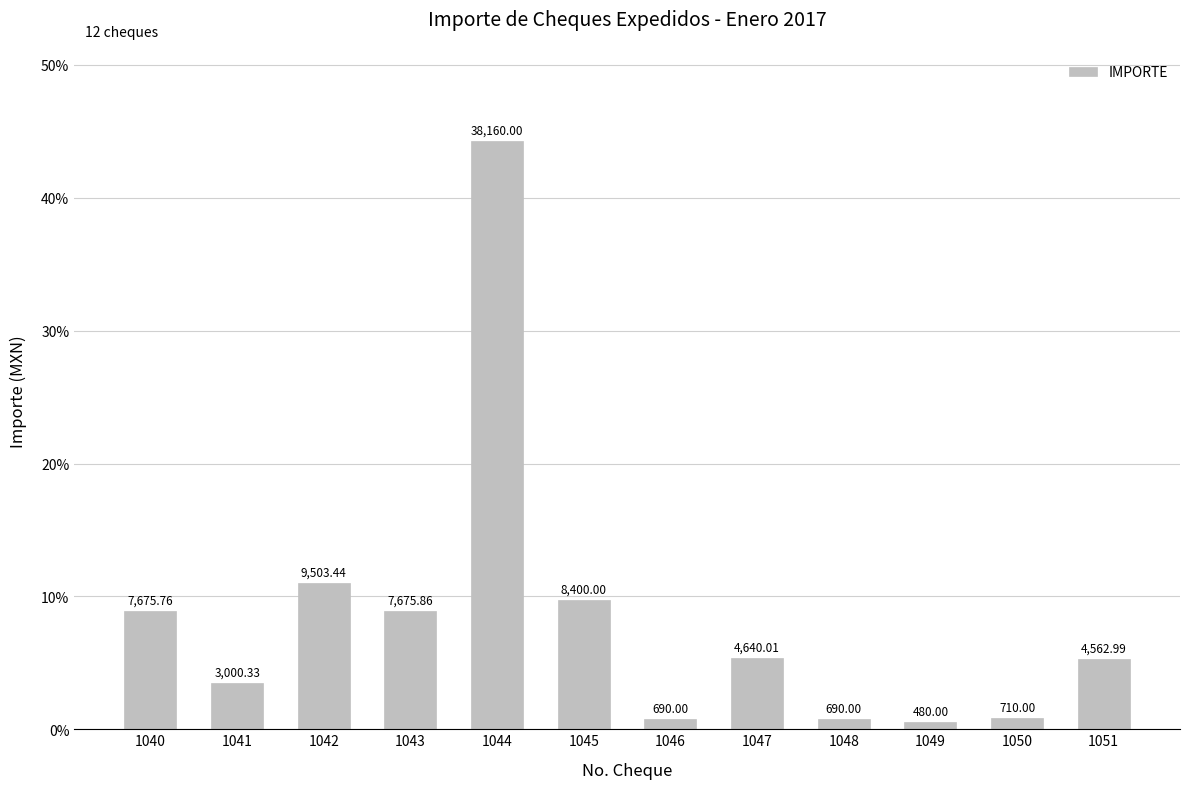

Are the bars horizontal?

No